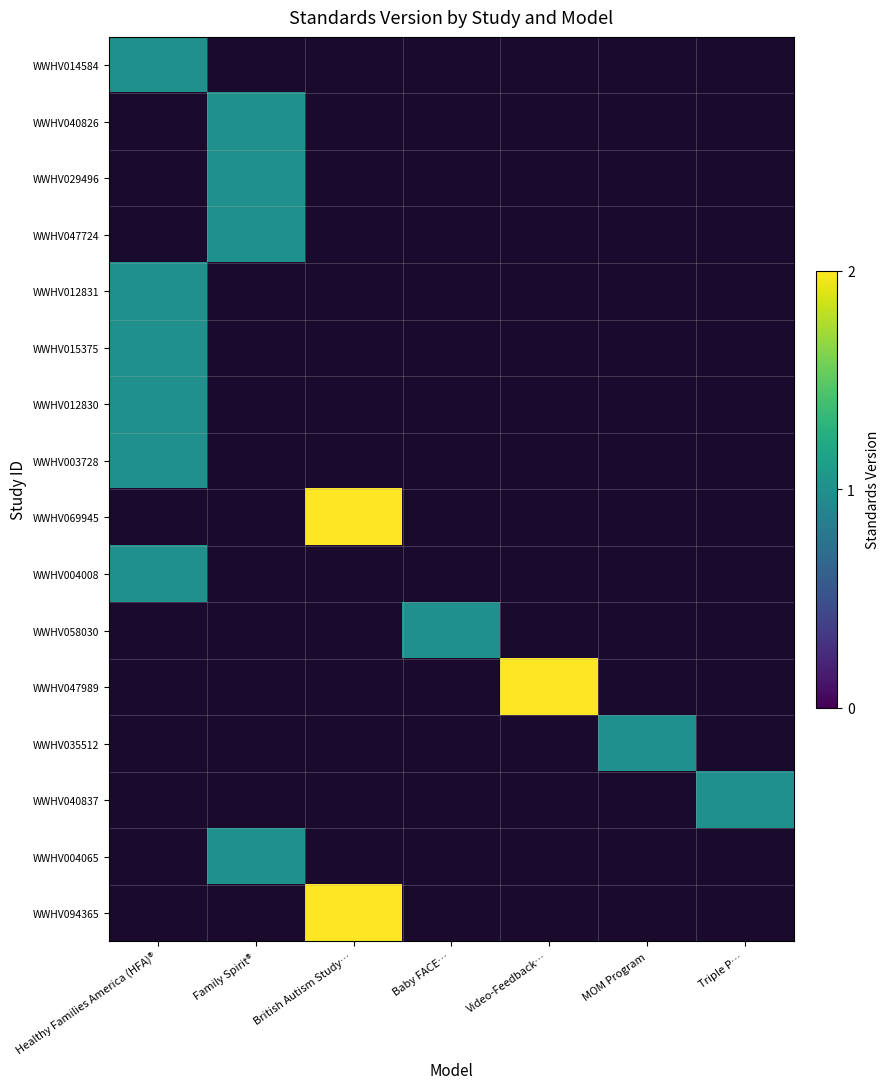

What is the maximum value shown in the chart?

2.0